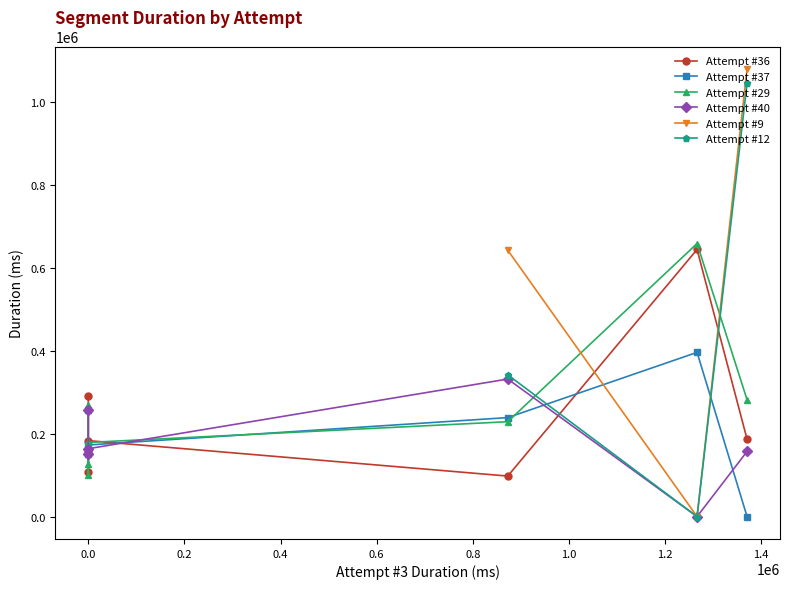

List the series in order of their peak value, highest first.

Attempt #9, Attempt #12, Attempt #29, Attempt #36, Attempt #37, Attempt #40